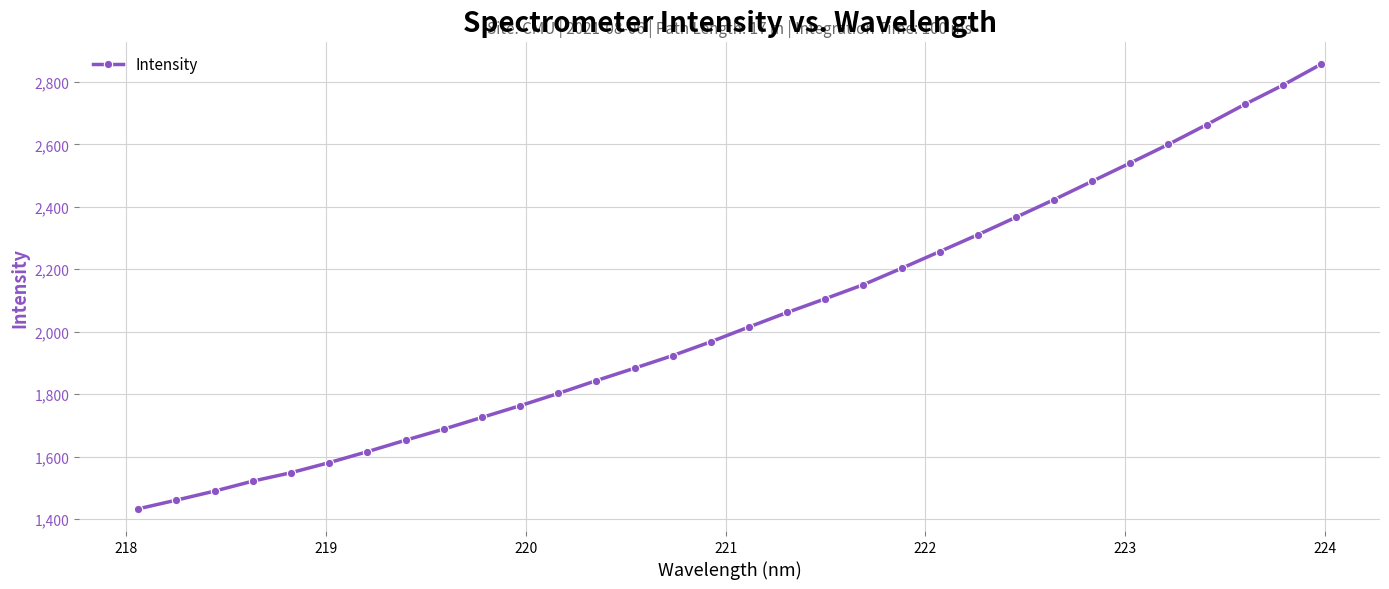

What is the smallest value displayed?

1432.8